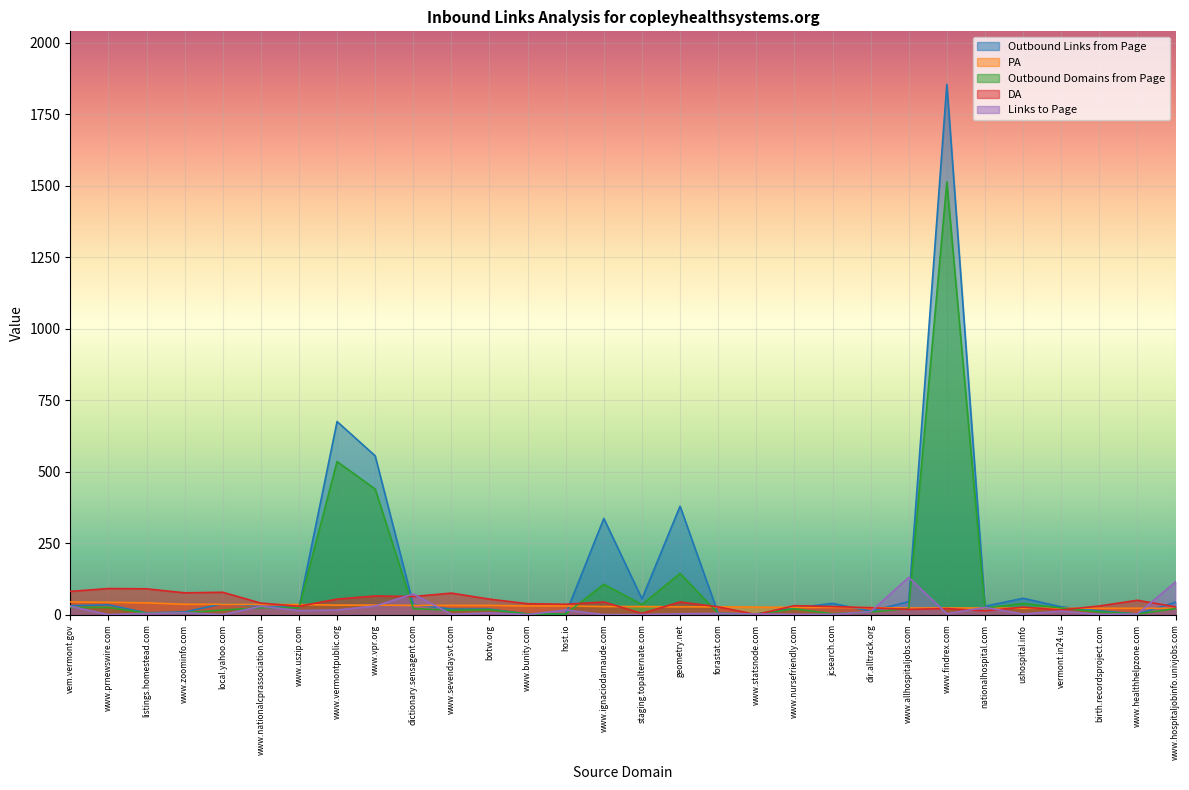

Which series ends up on top after the final intersection of DA and Outbound Domains from Page?

DA